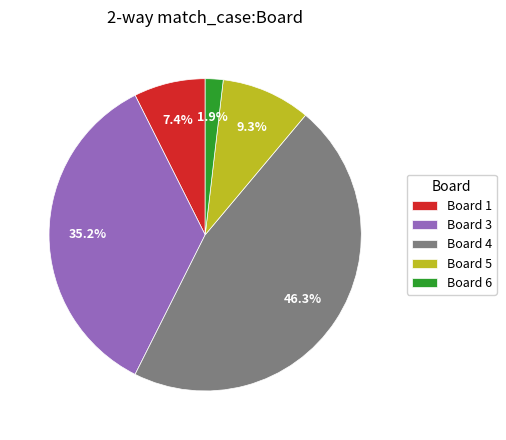

What is the ratio of the value at Board 5 to the value at Board 1?

1.3